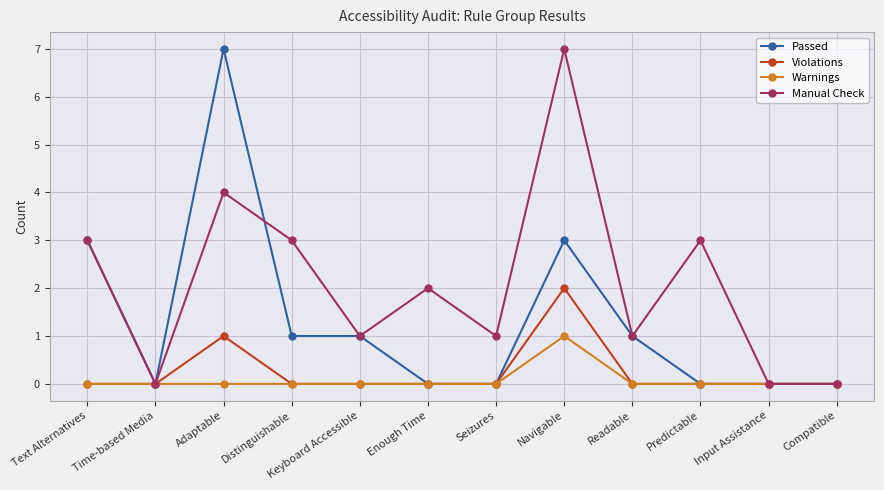

How many lines are shown in the chart?

4